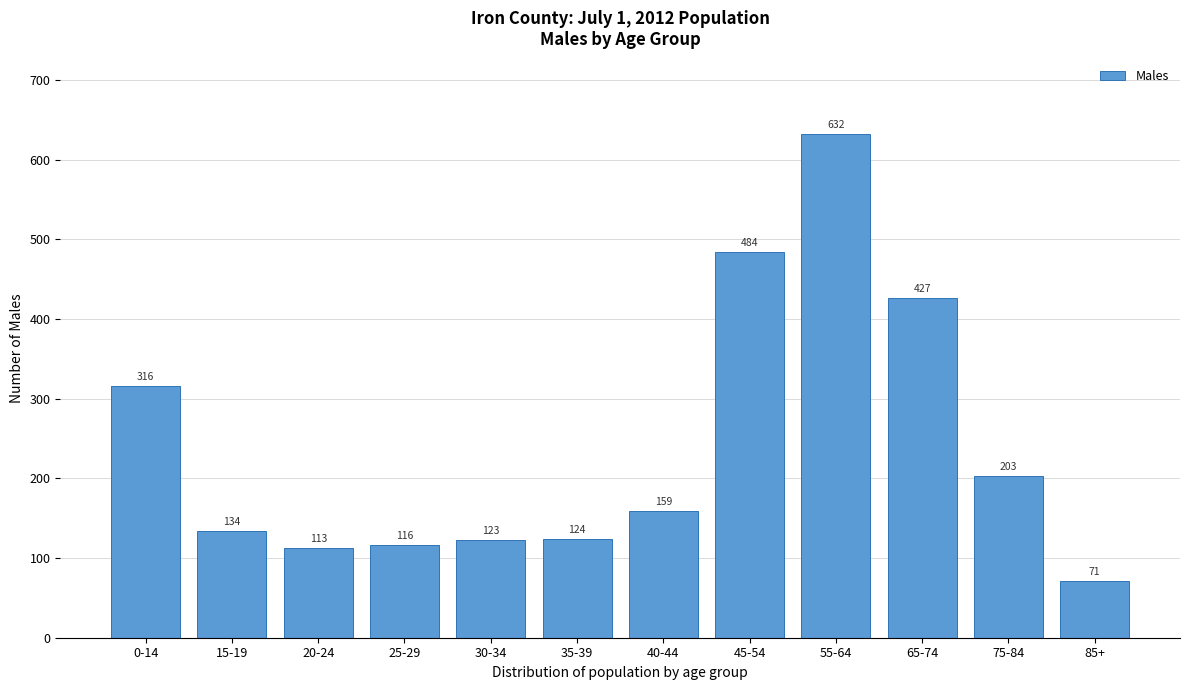

Reading right to left, transcribe all the data shown in this chart.

71	203	427	632	484	159	124	123	116	113	134	316